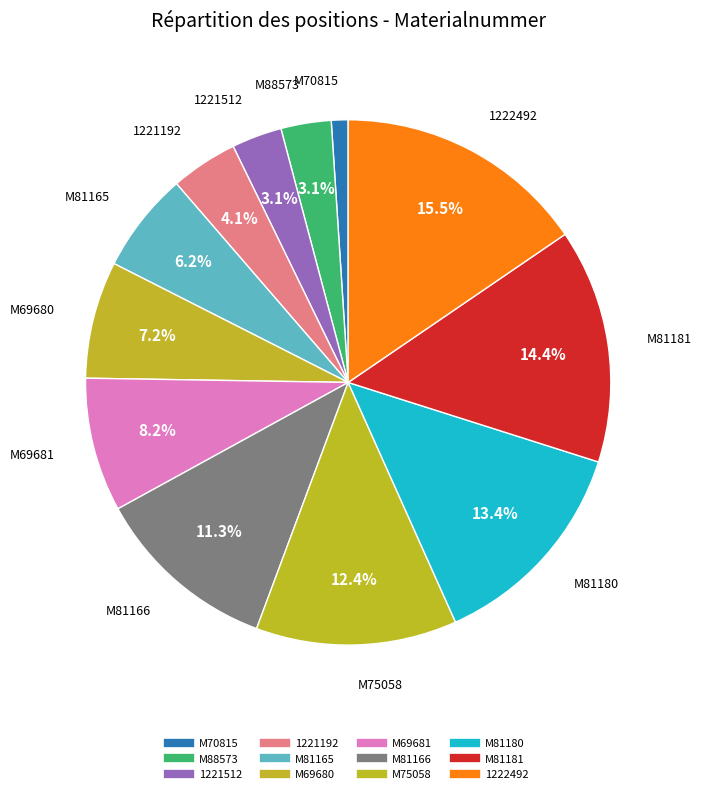

Count the number of slices in the pie.

12